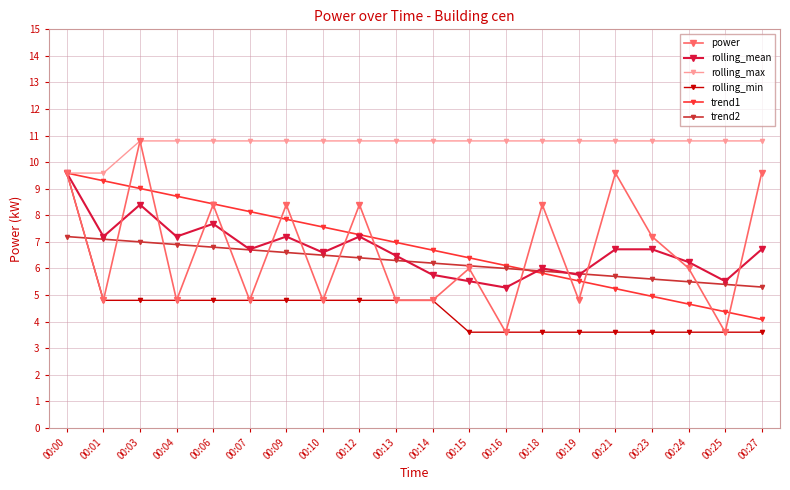

Which series has the largest range (max minus min)?

power